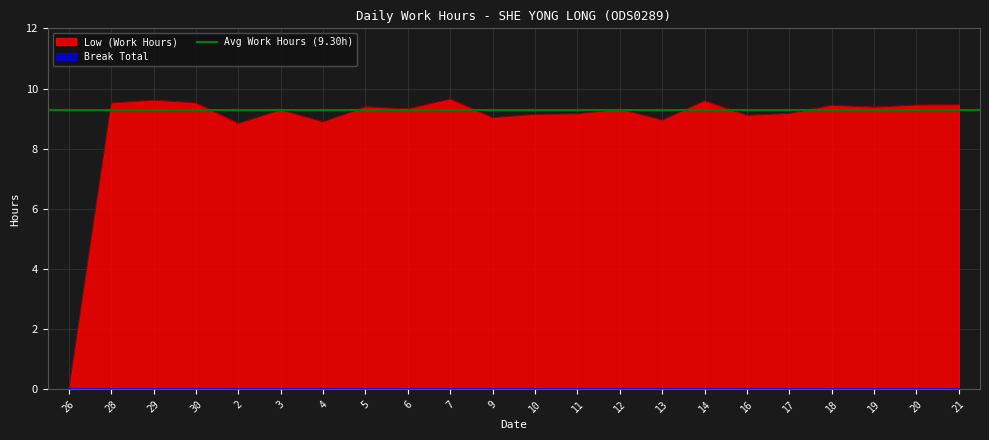

What position from the right is 20?

2